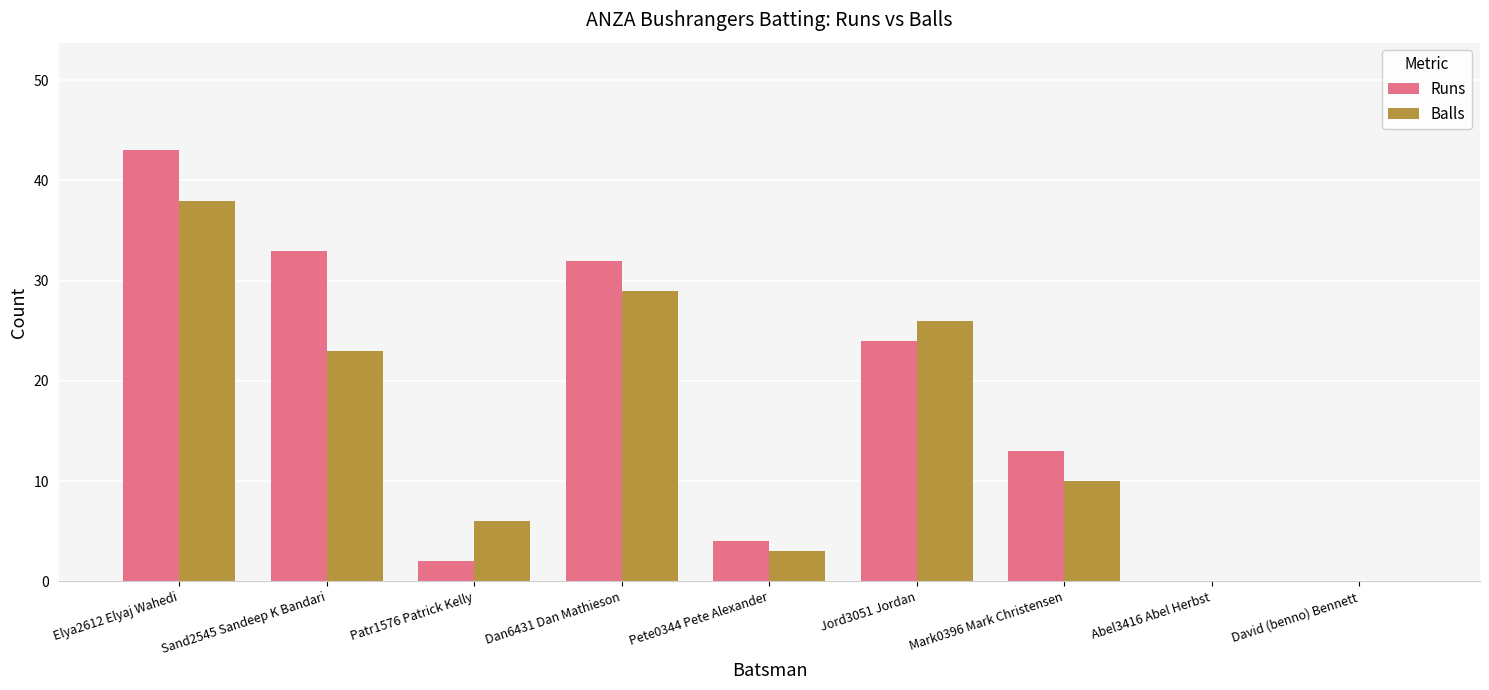

Where does the Runs series first go above 13?

Elya2612 Elyaj Wahedi